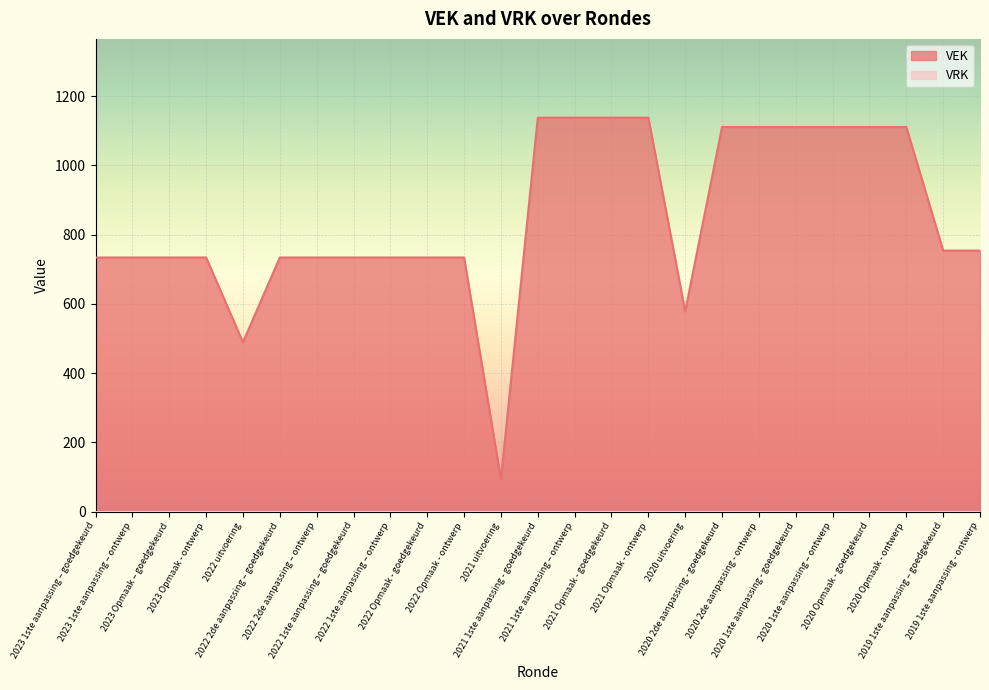

How many data points does each series have?

25